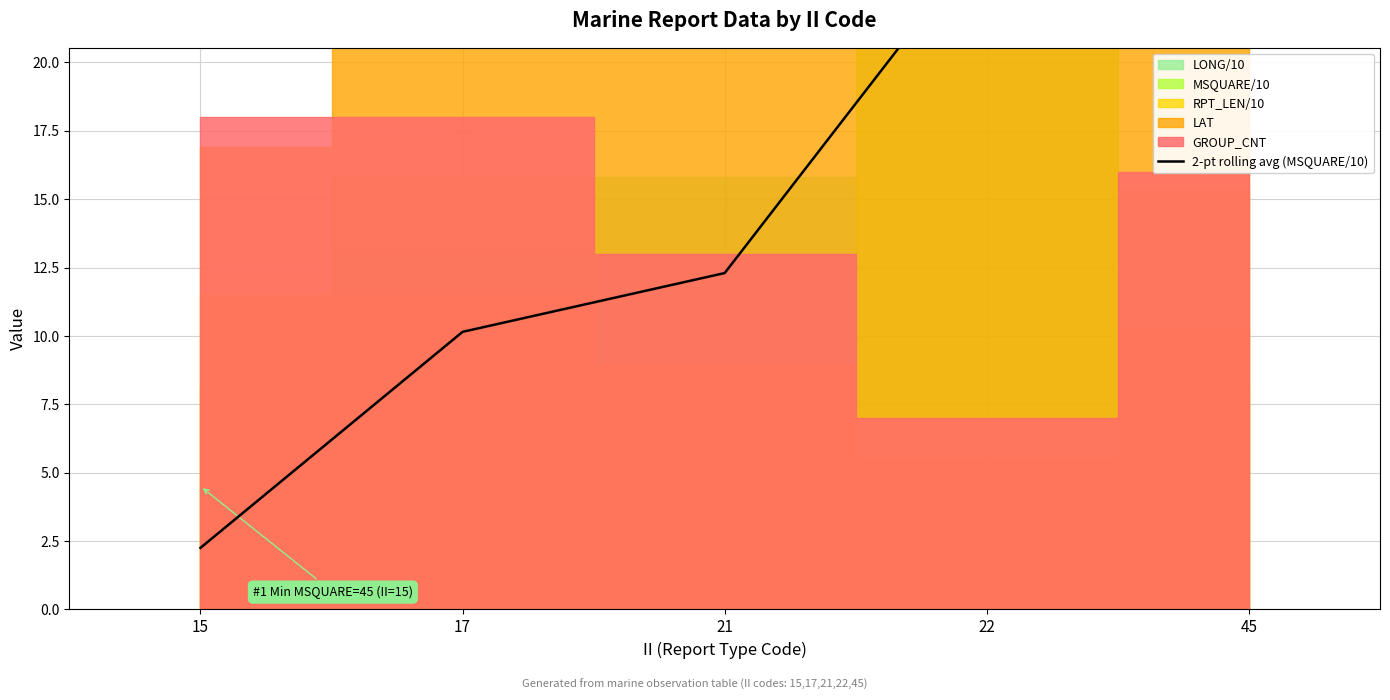

What is the change in value from 17 to 21?

+2.2